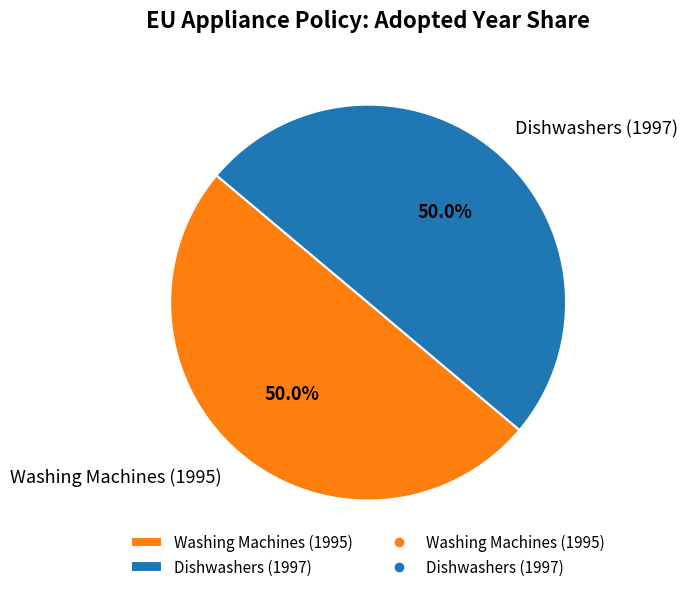

To the nearest percent, what portion does Dishwashers (1997) represent?

50%